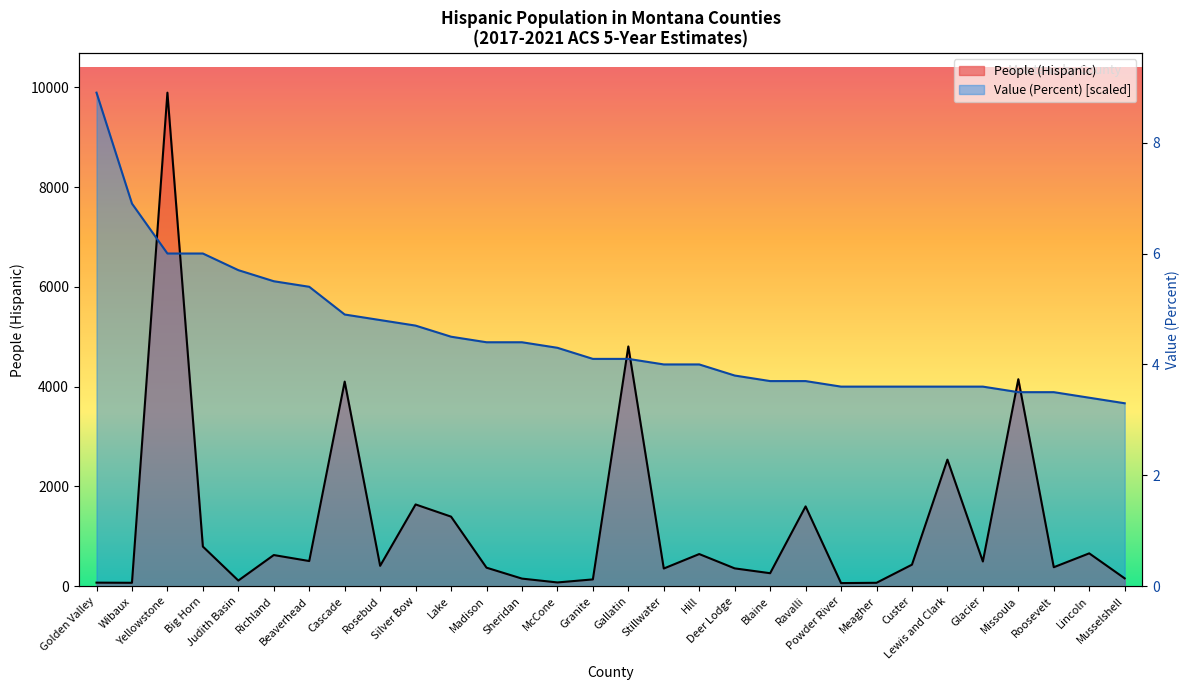

Reading left to right, transcribe all the data shown in this chart.

People (Hispanic): Golden Valley=73.0	Wibaux=70.0	Yellowstone=9892.0	Big Horn=796.0	Judith Basin=115.0	Richland=626.0	Beaverhead=506.0	Cascade=4102.0	Rosebud=410.0	Silver Bow=1640.0	Lake=1396.0	Madison=373.0	Sheridan=154.0	McCone=77.0	Granite=138.0	Gallatin=4806.0	Stillwater=356.0	Hill=646.0	Deer Lodge=359.0	Blaine=262.0	Ravalli=1601.0	Powder River=64.0	Meagher=70.0	Custer=433.0	Lewis and Clark=2538.0	Glacier=497.0	Missoula=4150.0	Roosevelt=382.0	Lincoln=660.0	Musselshell=159.0
Value (Percent): Golden Valley=9892.0	Wibaux=7669.1	Yellowstone=6668.8	Big Horn=6668.8	Judith Basin=6335.3	Richland=6113.0	Beaverhead=6001.9	Cascade=5446.2	Rosebud=5335.0	Silver Bow=5223.9	Lake=5001.6	Madison=4890.4	Sheridan=4890.4	McCone=4779.3	Granite=4557.0	Gallatin=4557.0	Stillwater=4445.8	Hill=4445.8	Deer Lodge=4223.6	Blaine=4112.4	Ravalli=4112.4	Powder River=4001.3	Meagher=4001.3	Custer=4001.3	Lewis and Clark=4001.3	Glacier=4001.3	Missoula=3890.1	Roosevelt=3890.1	Lincoln=3779.0	Musselshell=3667.8